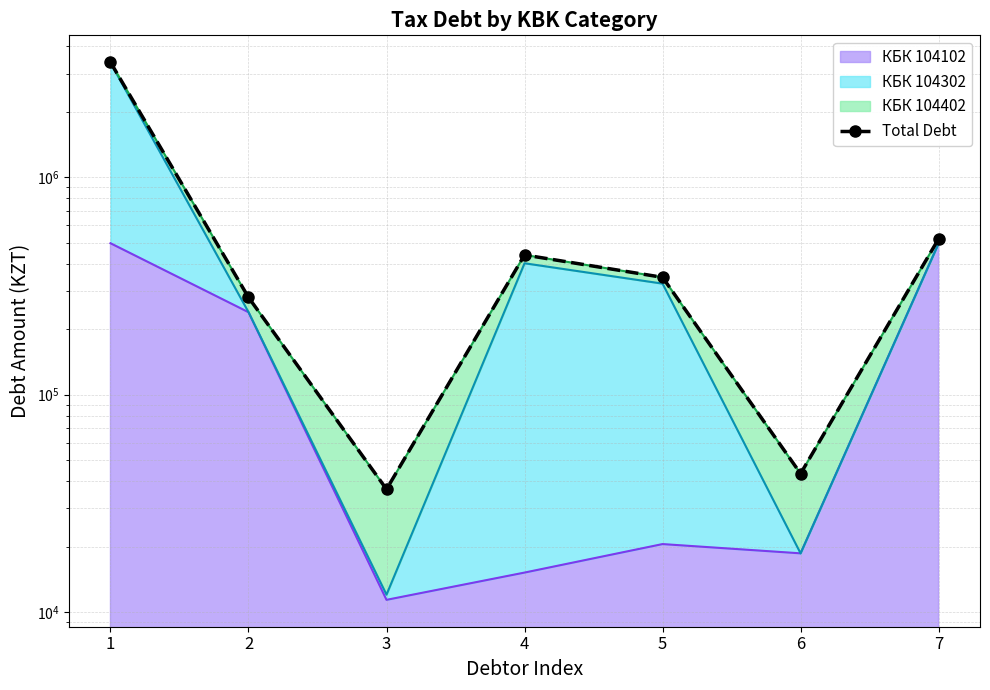

How many points are lower than both their immediate neighbors (excluding endpoints)?

2